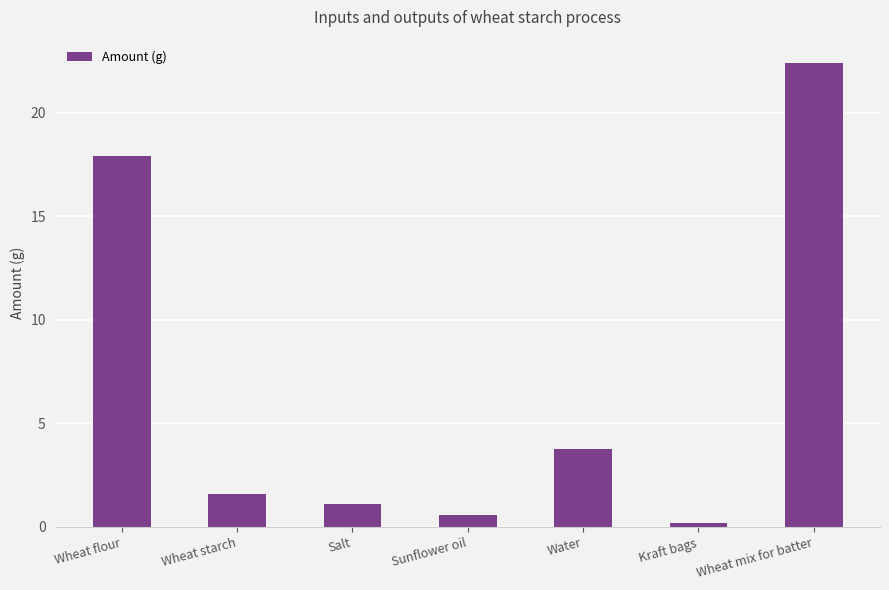

Does the chart contain stacked bars?

No